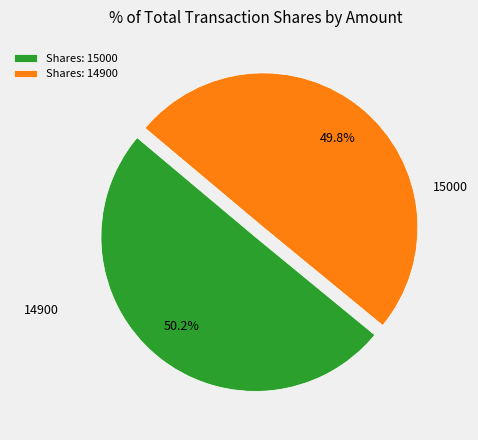

Is the sum of Shares: 14900 and Shares: 15000 greater than half?

Yes